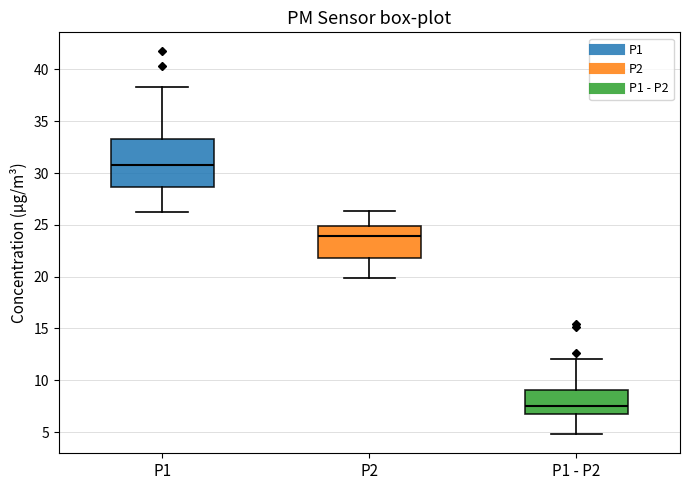

Reading left to right, transcribe this box plot: for each box, give where its median line is, the range the box spans, and where its two whiskers end, as read against the y-axis. The values are not printed on the chart, so give them approximately, as read against the axis.

P1: median 30.5, box 28.5 to 33.0, whiskers 26.0 to 38.5
P2: median 24.0, box 22.0 to 25.0, whiskers 20.0 to 26.5
P1 - P2: median 7.5, box 7.0 to 9.0, whiskers 5.0 to 12.0